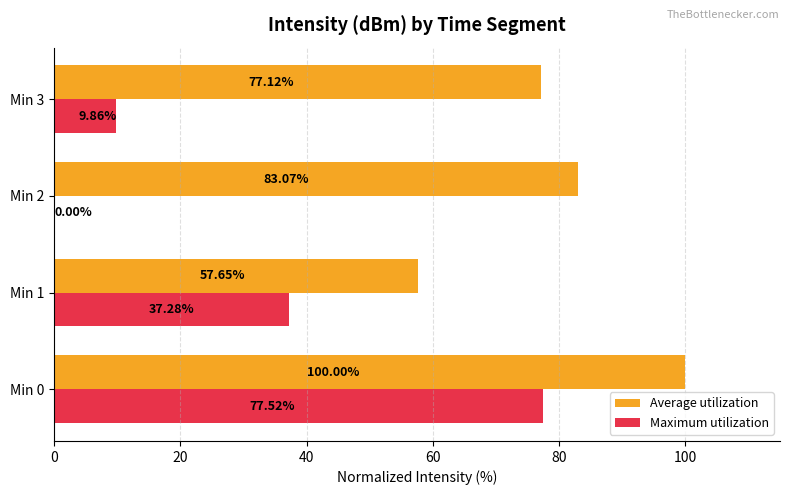

What is the sum of all Maximum utilization values?

124.7